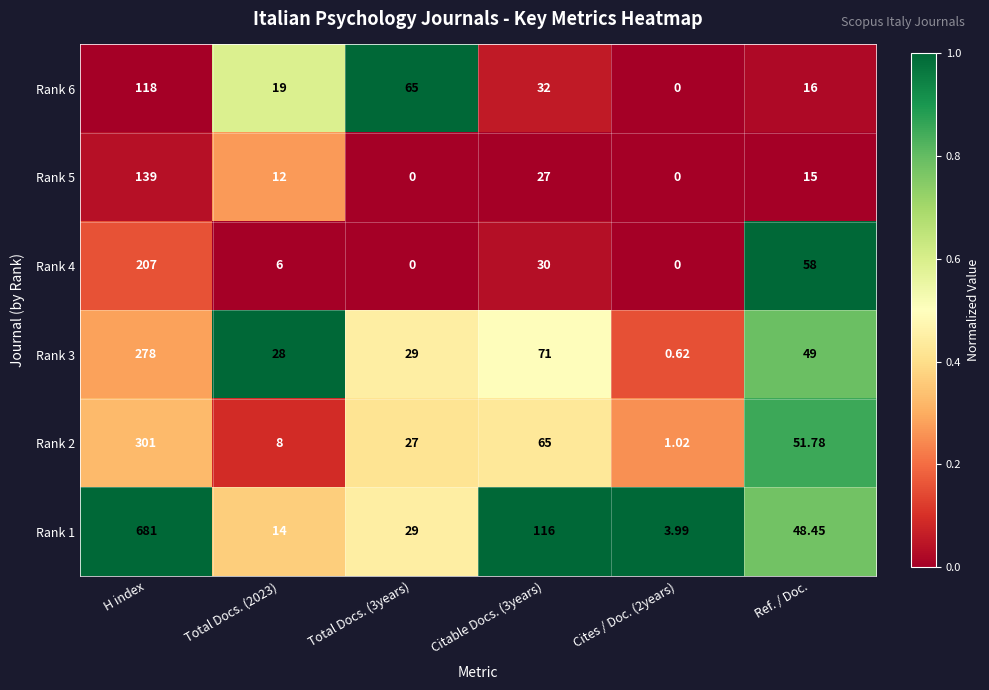

At which category is the sum across all series the highest?

H index